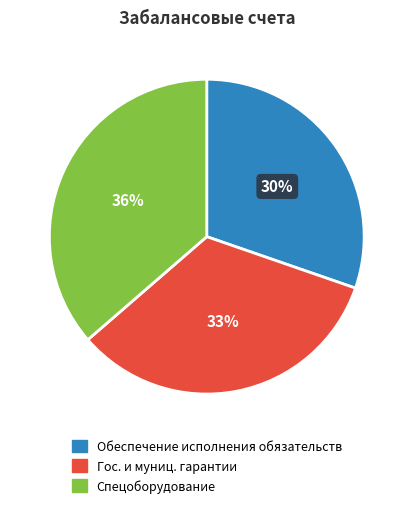

To the nearest percent, what is the difference between the largest and smallest slice percentages?

6%